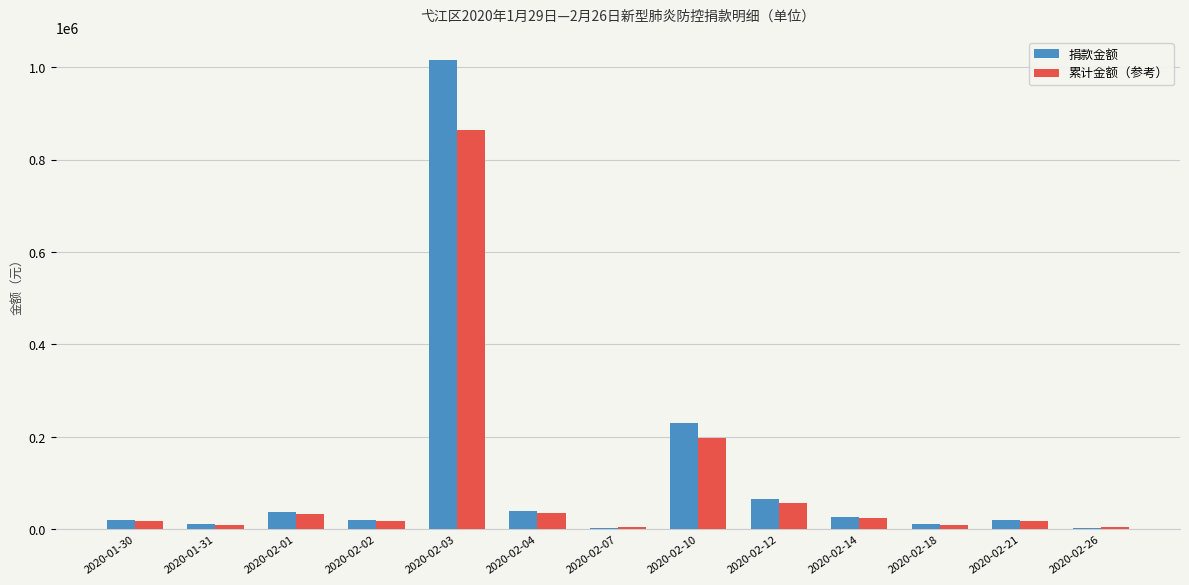

At which label is 累计金额（参考） closest to 433569?

2020-02-10